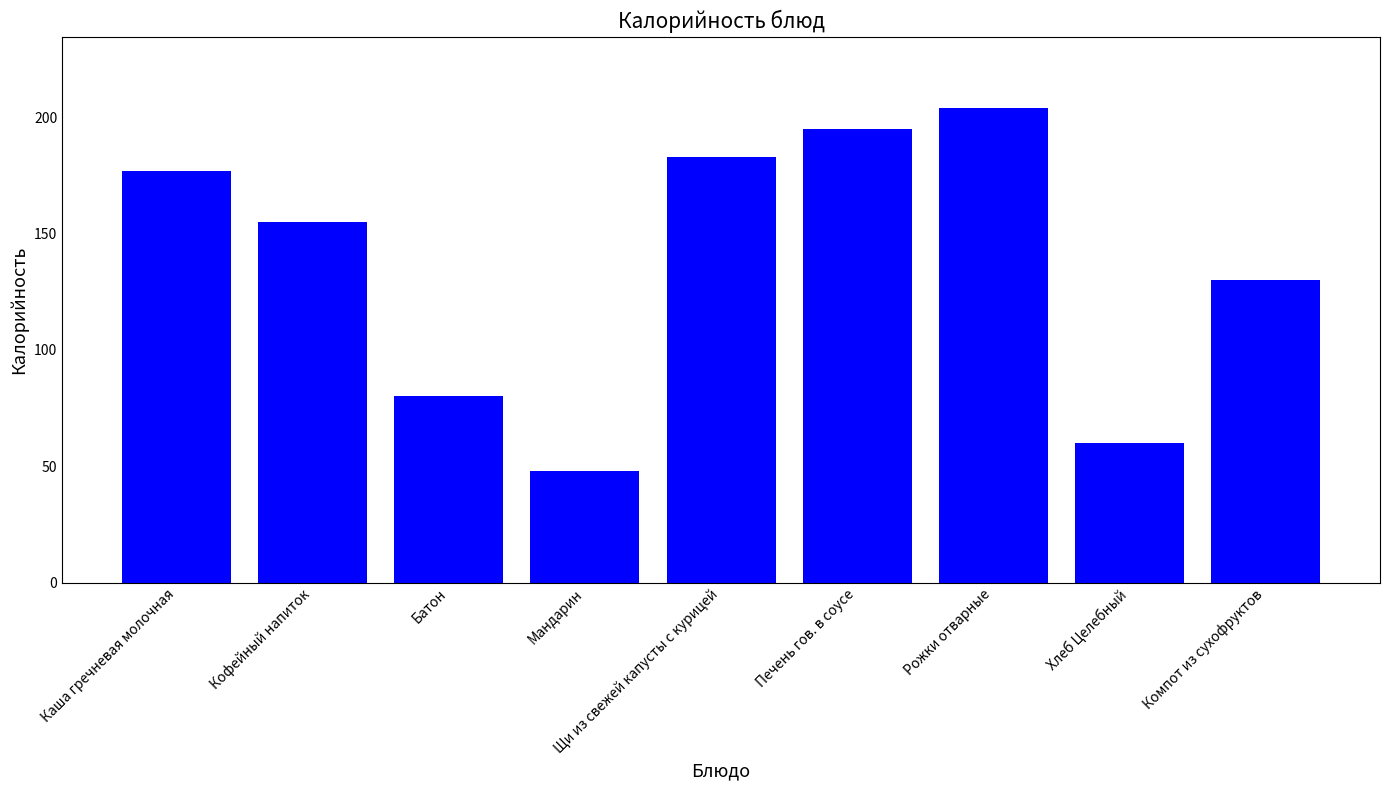

What is the label of the 4th bar from the right?

Печень гов. в соусе